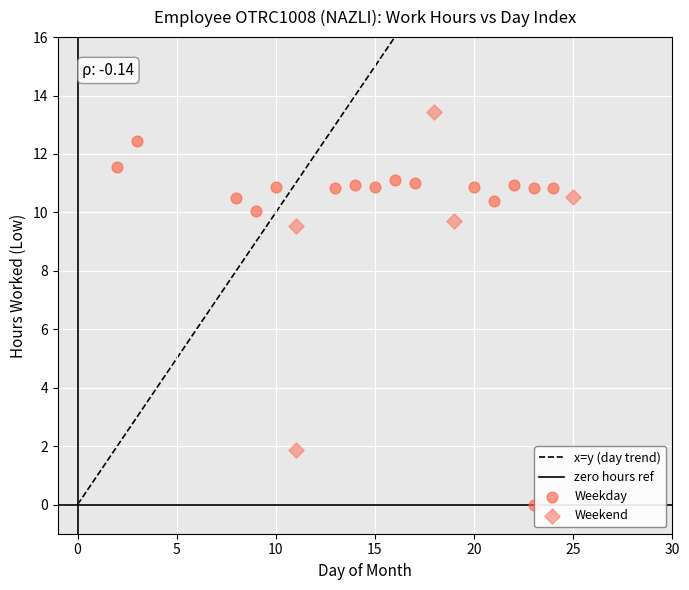

Which series has the largest Y range (max minus min)?

Weekday